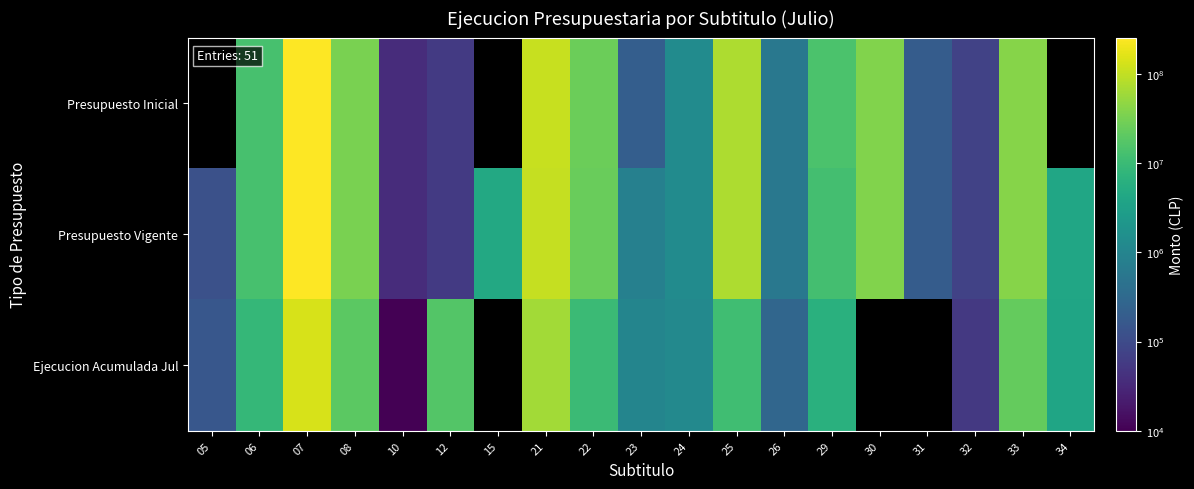

Which series has the largest total across all categories?

Presupuesto Vigente